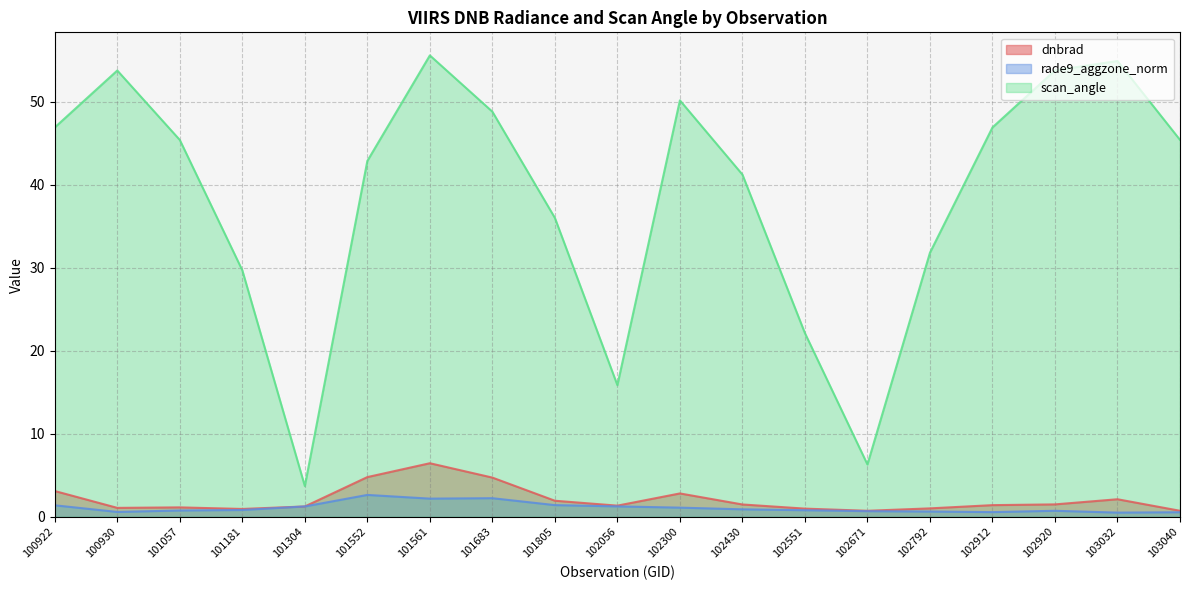

Where is rade9_aggzone_norm nearest to the value 1?

102430